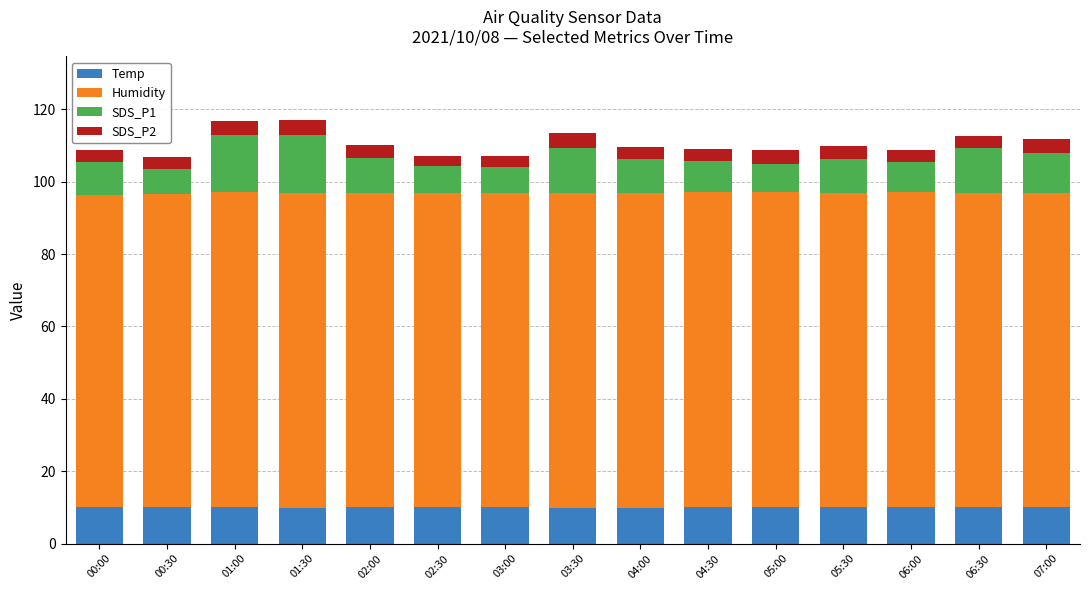

What is the maximum value for Temp?

10.2